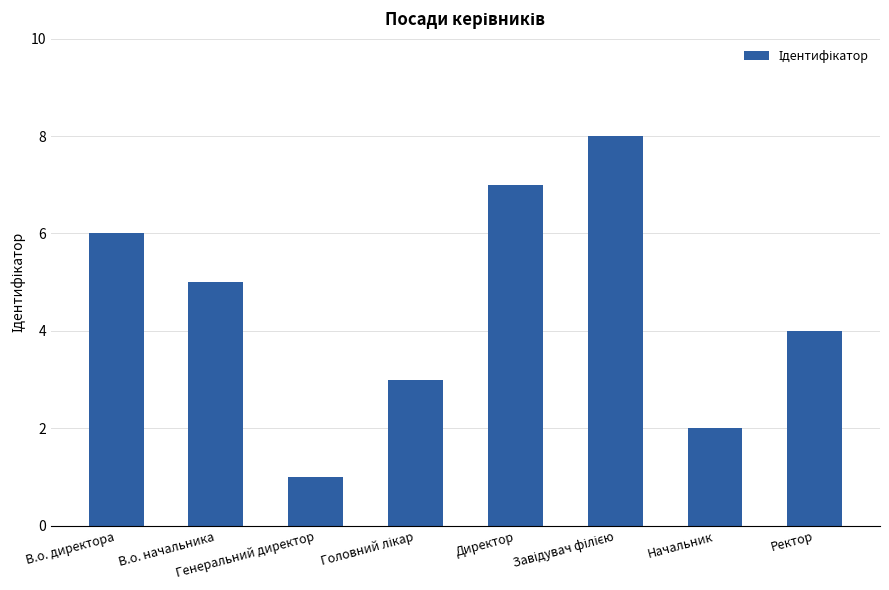

What is the minimum value shown in the chart?

1